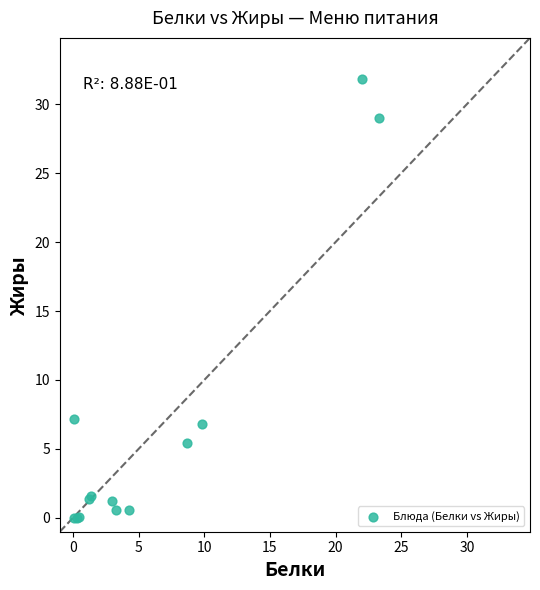

What Y value in the scatter plot is closest to 15?

7.2